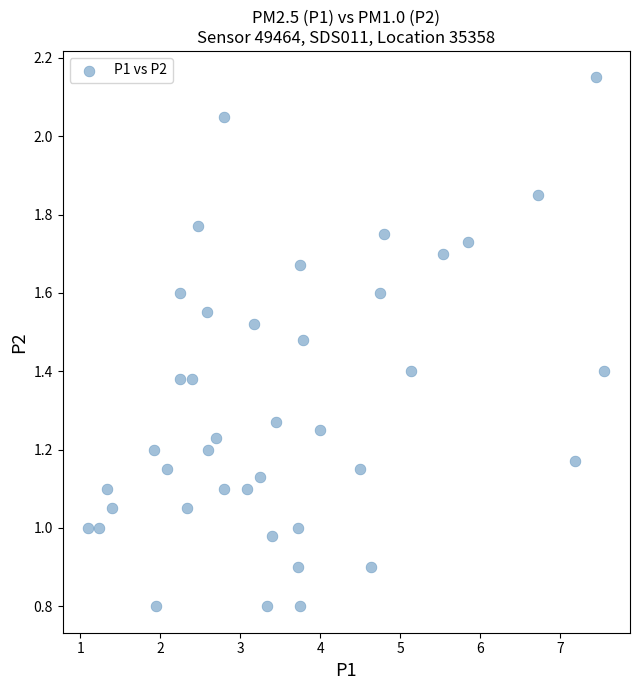

What is the range of X values (max minus min)?

6.4